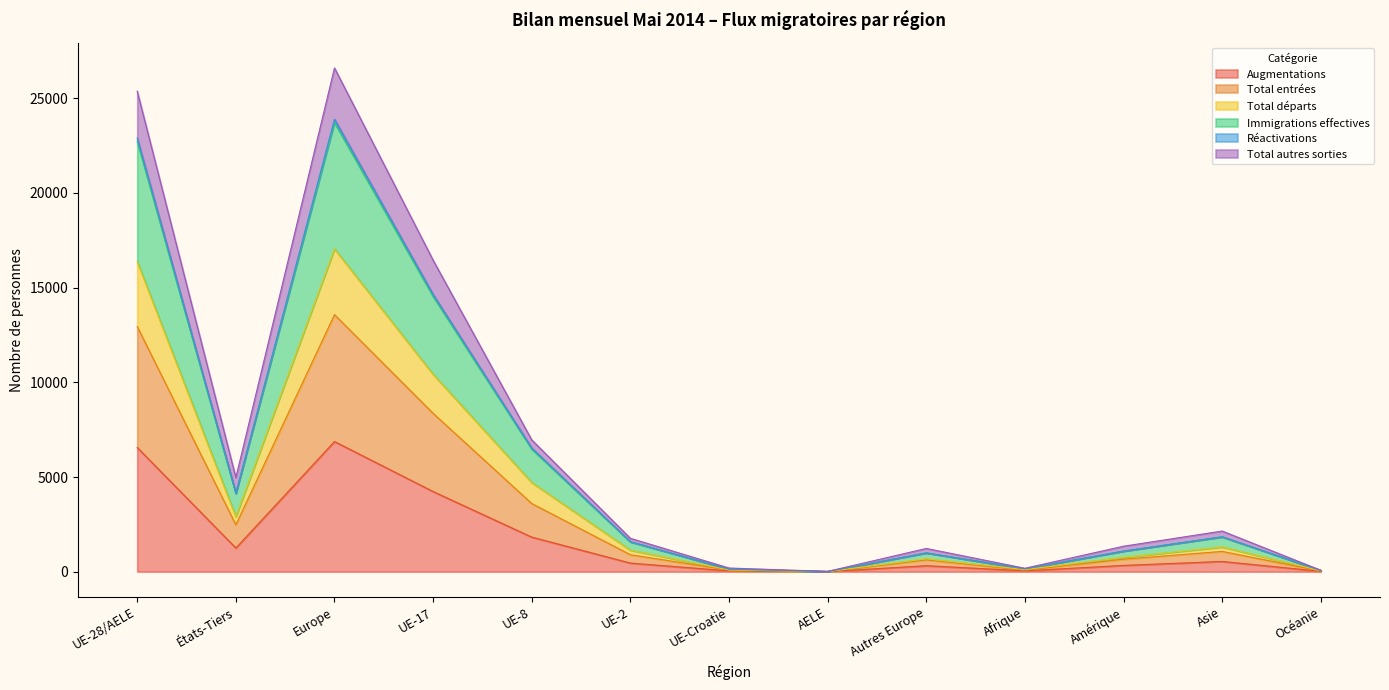

At which label does Augmentations first exceed 454?

UE-28/AELE